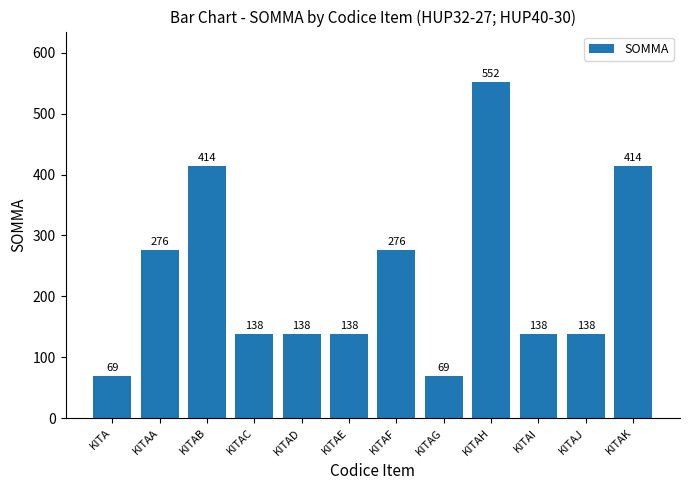

What is the difference between the maximum and second lowest values?

483